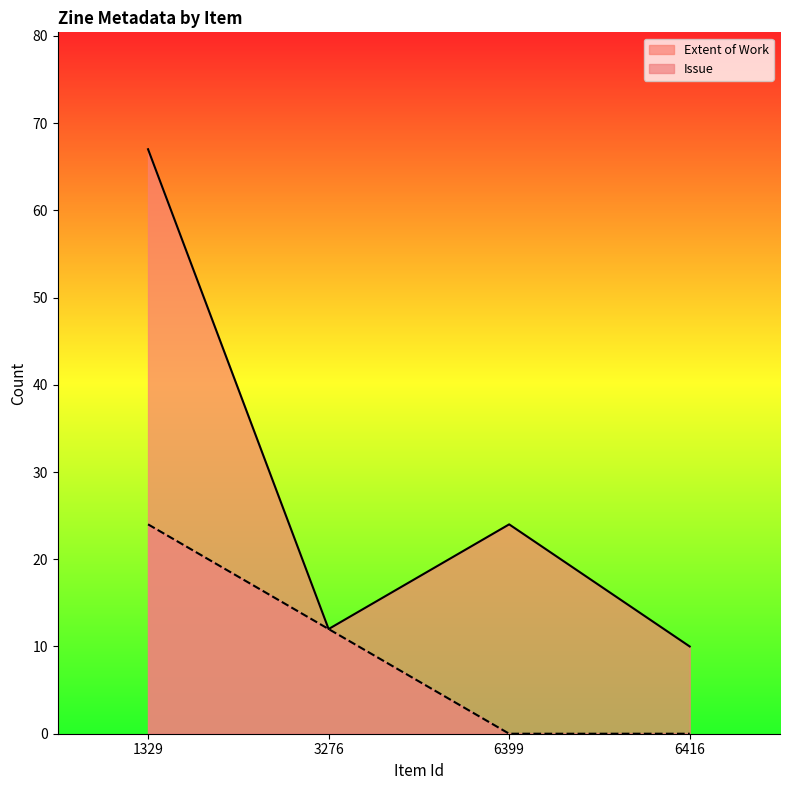

What is the approximate value of Extent of Work at 3276?

12